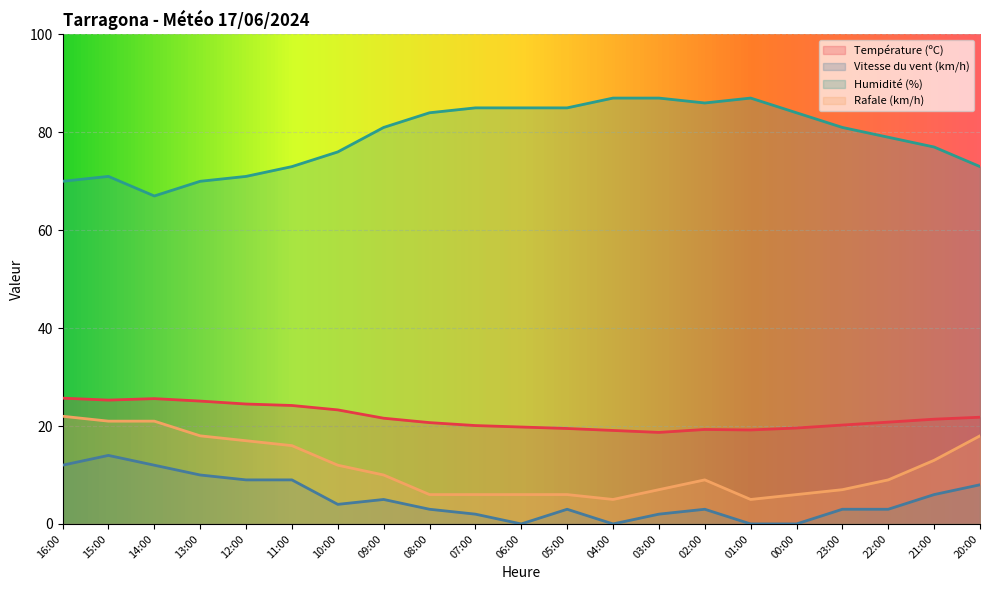

What is the value of the Humidité (%) point at the 6th from the left?

73.0